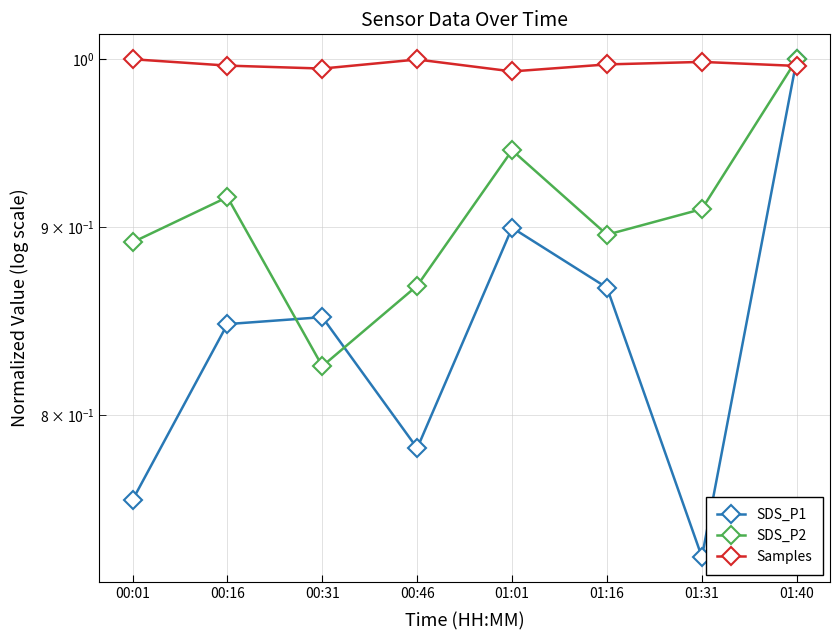

True or false: SDS_P1 and SDS_P2 intersect in this chart.

True